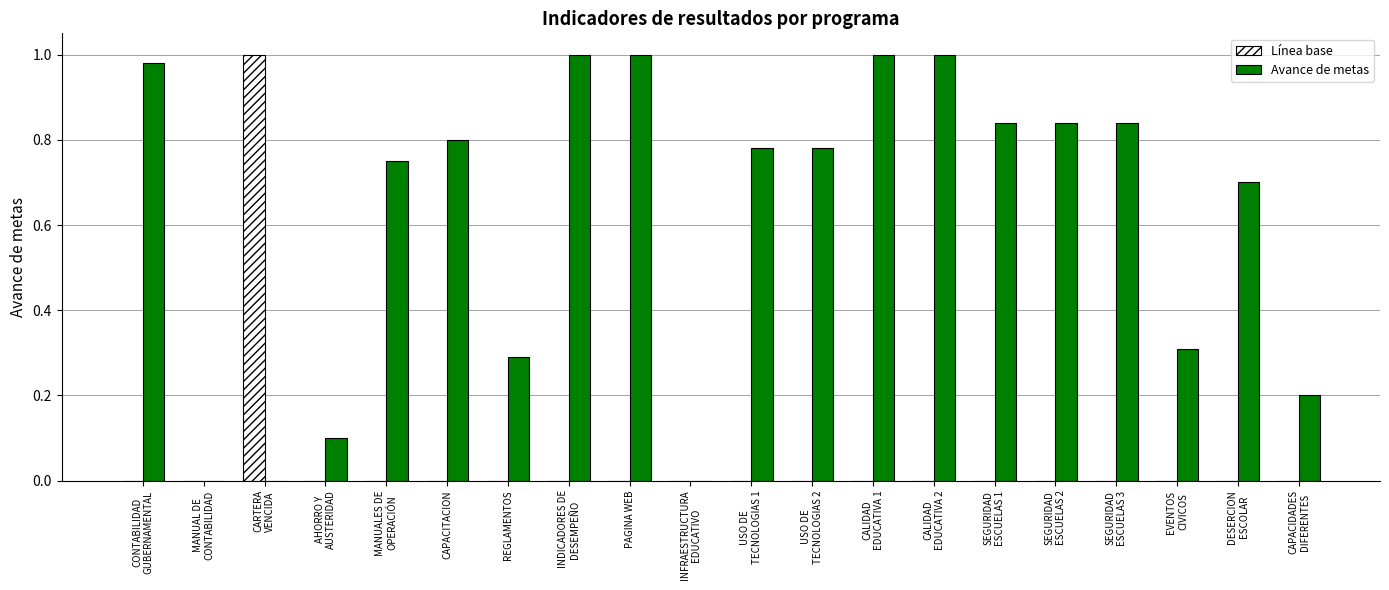

Count the number of data series in this chart.

2